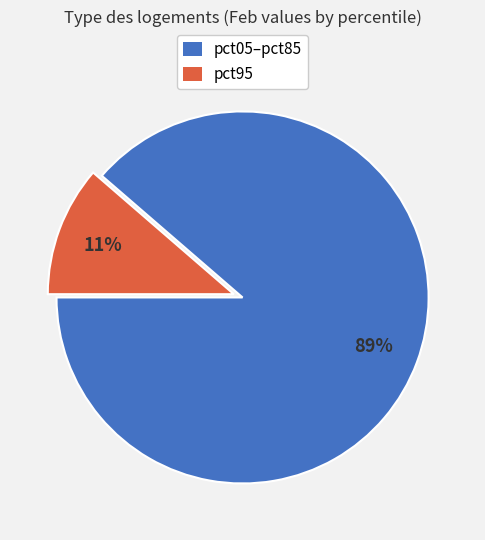

To the nearest percent, what is the average slice percentage?

50%